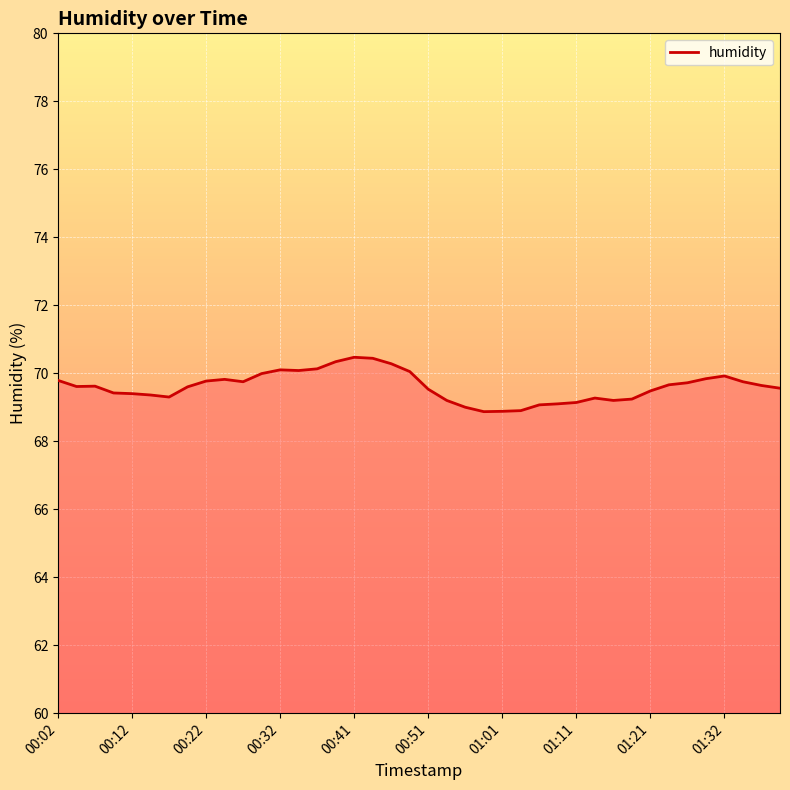

What is the average value?

69.6